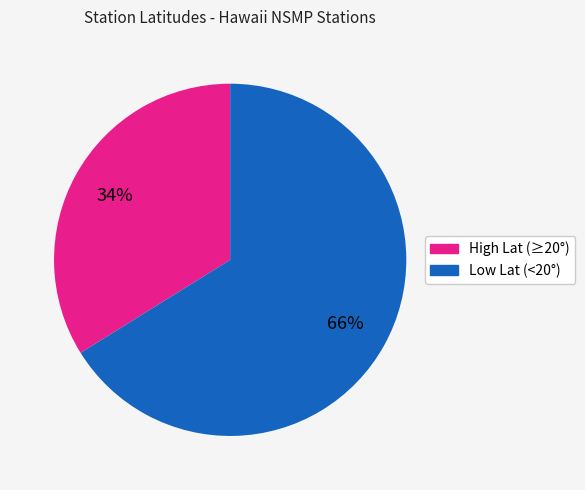

Which slice is the smallest?

High Lat (≥20°)